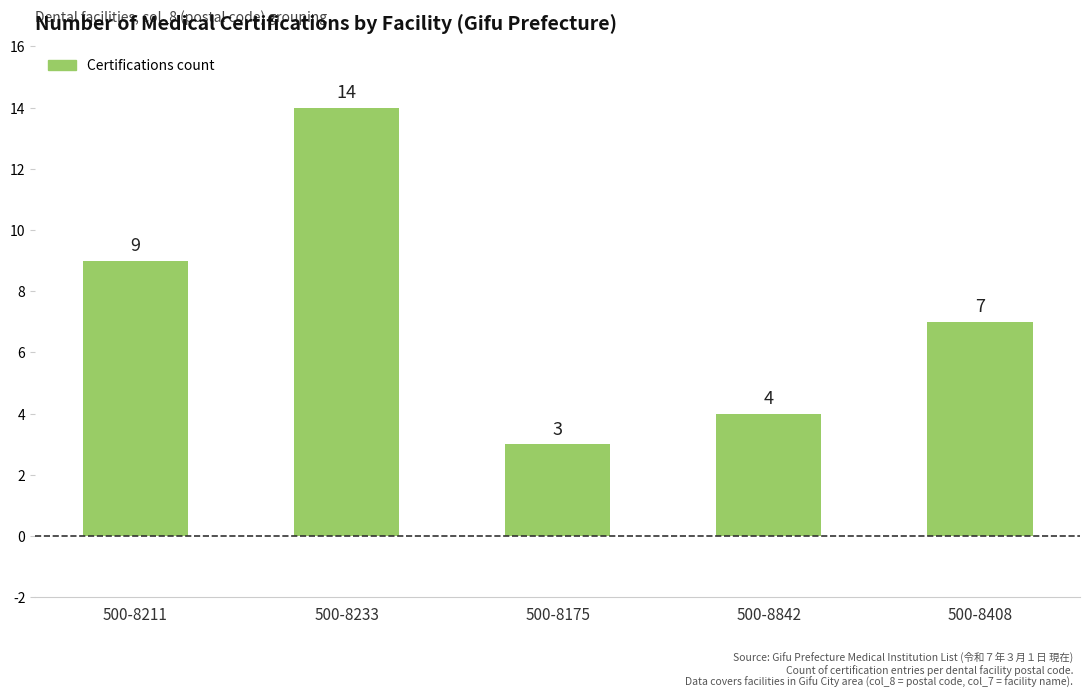

True or false: the data shows 3 at 500-8211.

False